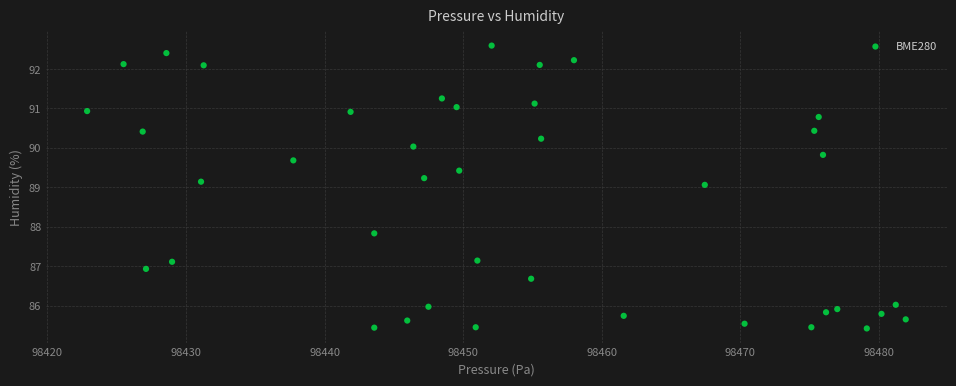

What is the range of X values (max minus min)?

59.1